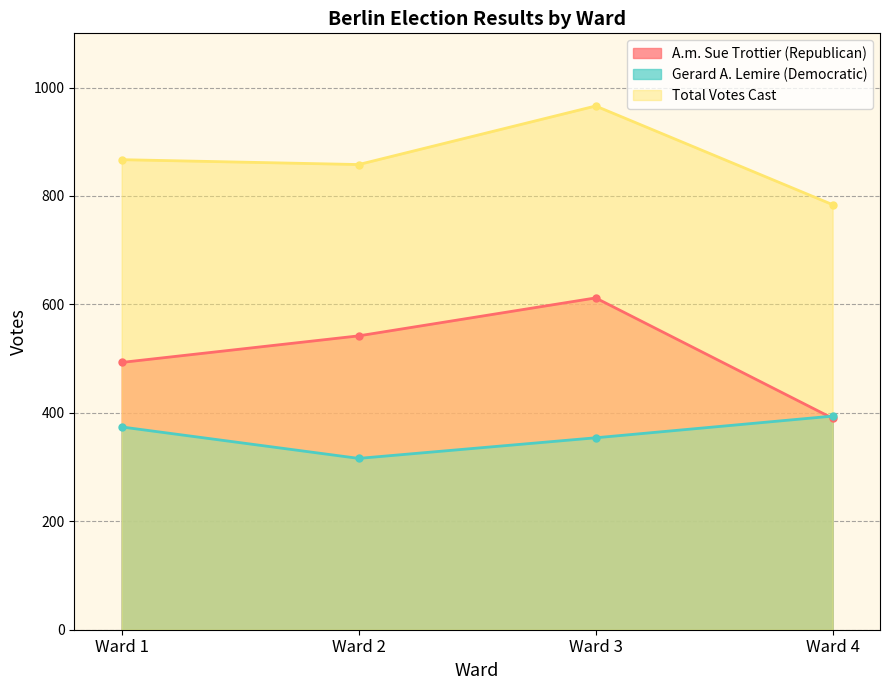

True or false: Total Votes Cast has more than 1 points higher than both neighbors.

False